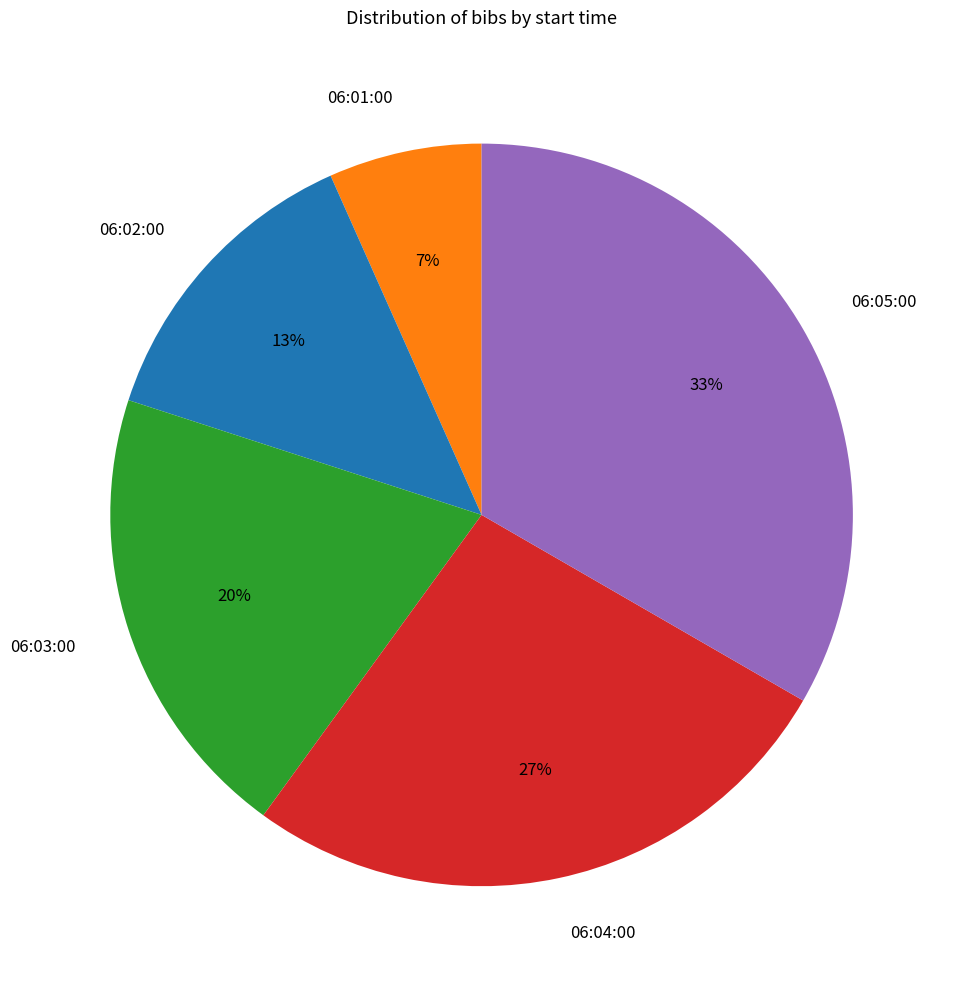

How many slices are in this pie chart?

5